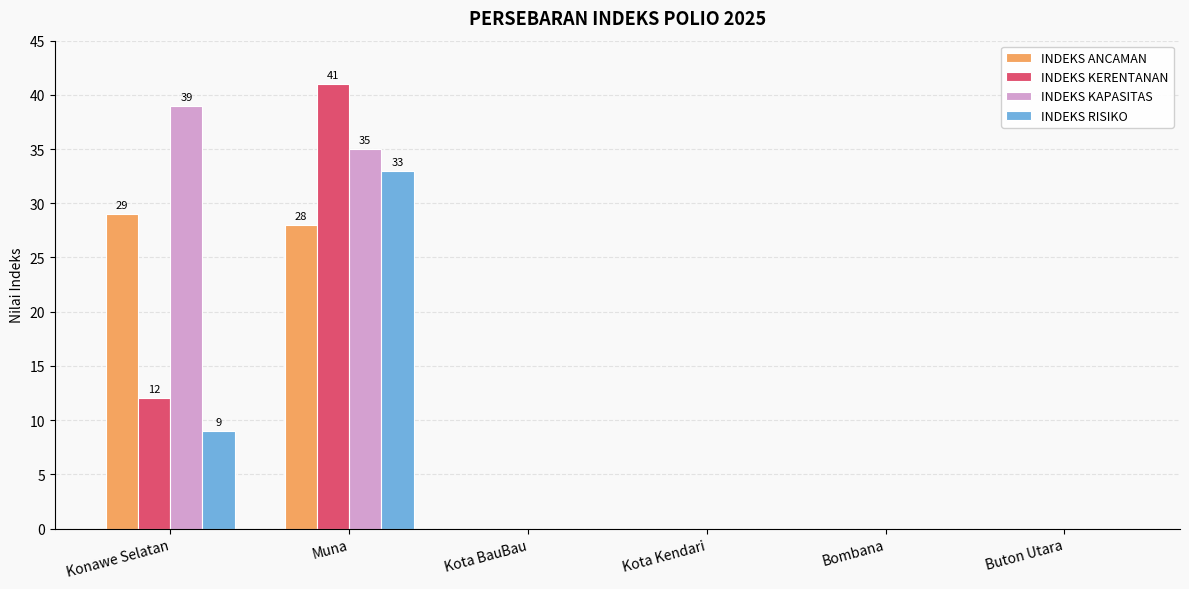

What is the sum of the INDEKS RISIKO values at Kota BauBau and Konawe Selatan?

9